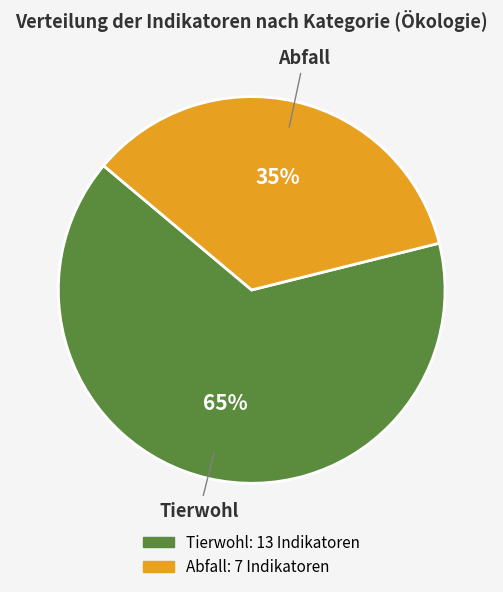

To the nearest percent, what is the average slice percentage?

50%